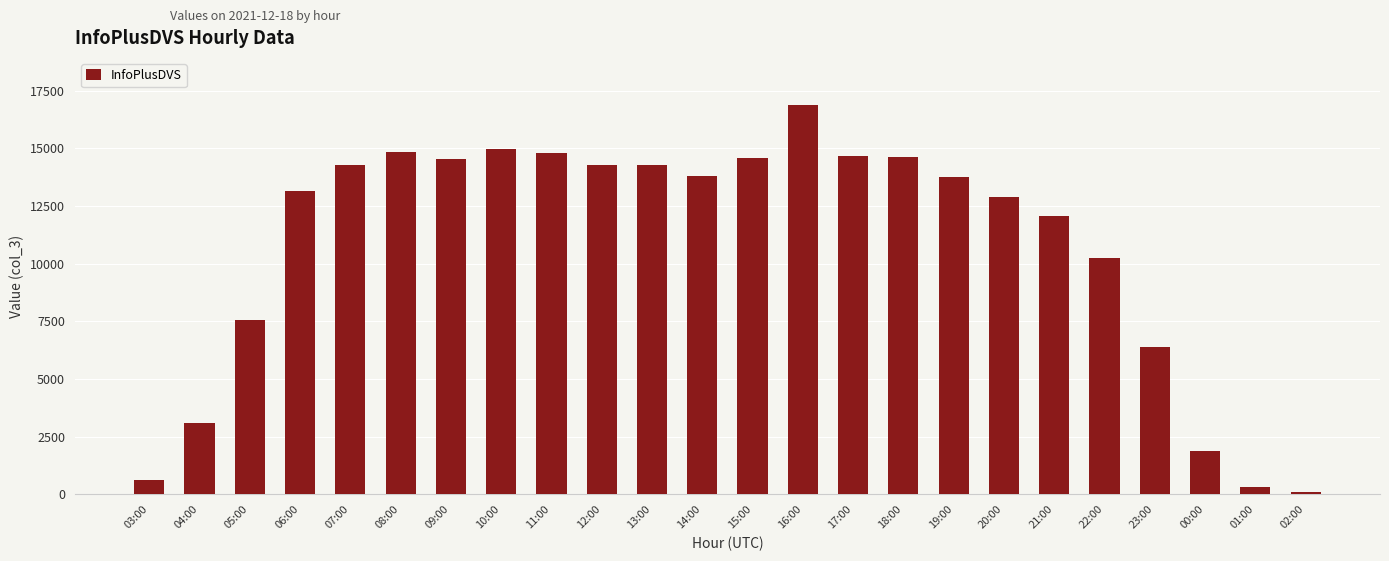

What is the sum of all values?

258591